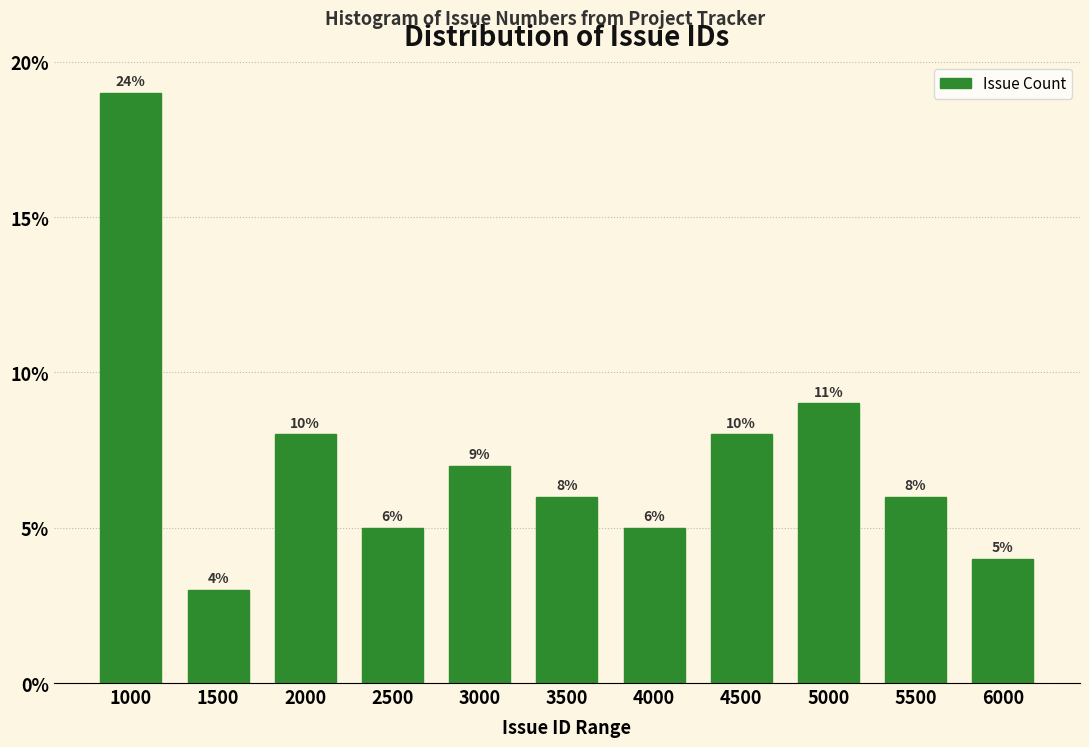

Reading left to right, transcribe all the data shown in this chart.

19	3	8	5	7	6	5	8	9	6	4